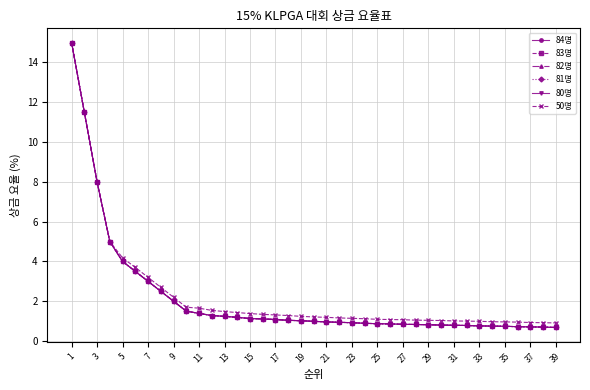

Is this an area chart (filled region under the line)?

No